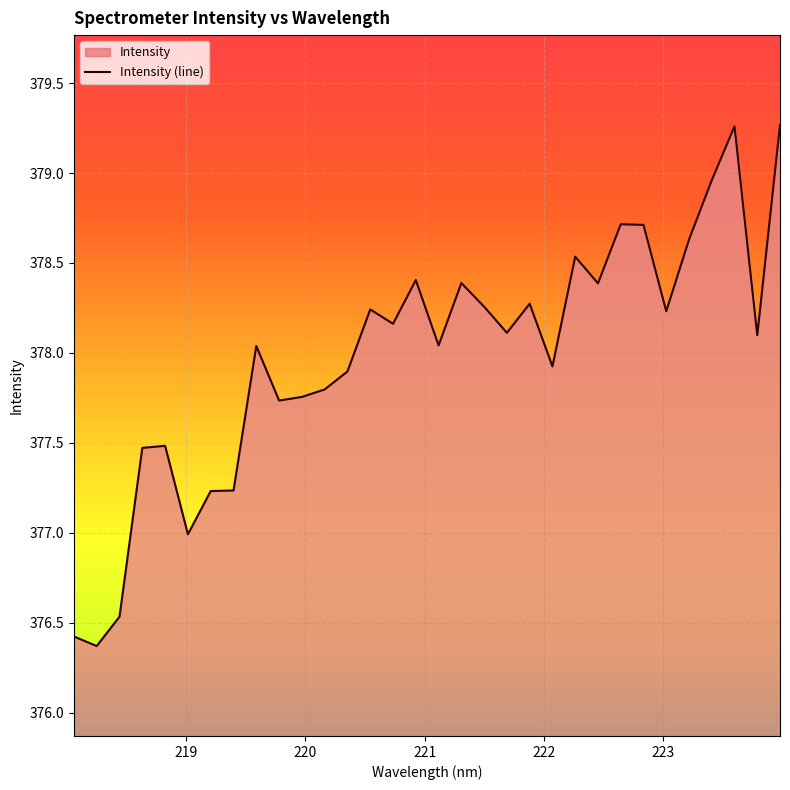

What is the smallest value displayed?

376.4